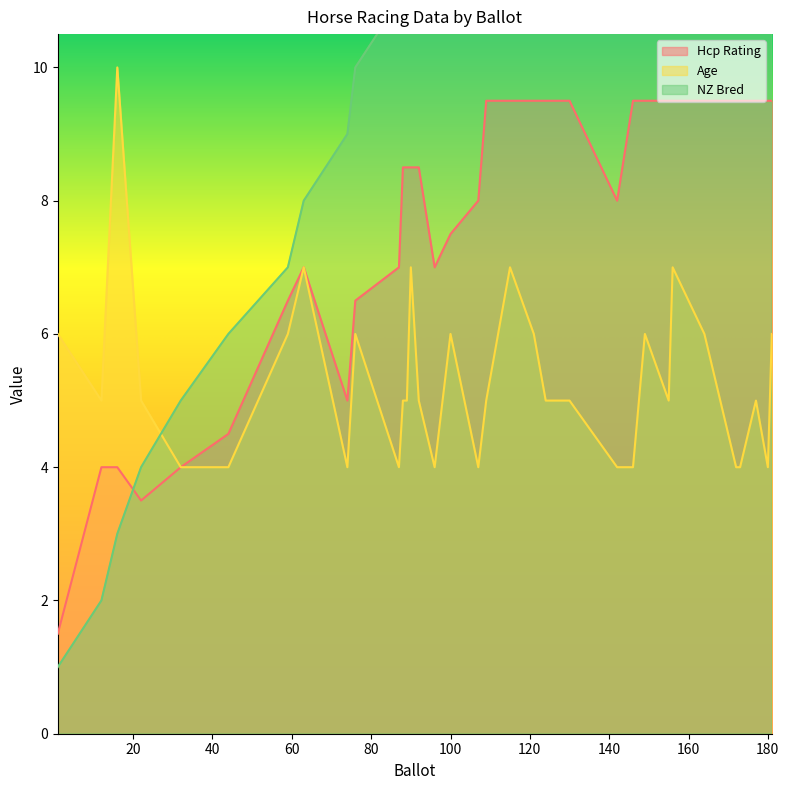

Rank the series by their average value, from lowest to highest.

Age, Hcp Rating, NZ Bred